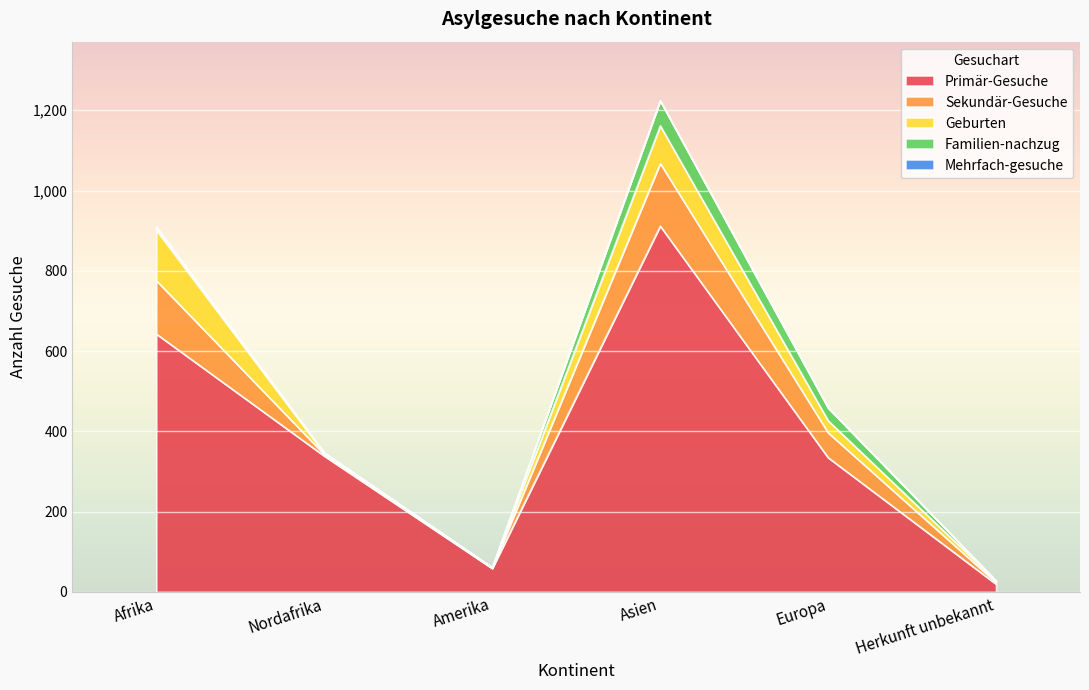

Count the number of categories in the chart.

6